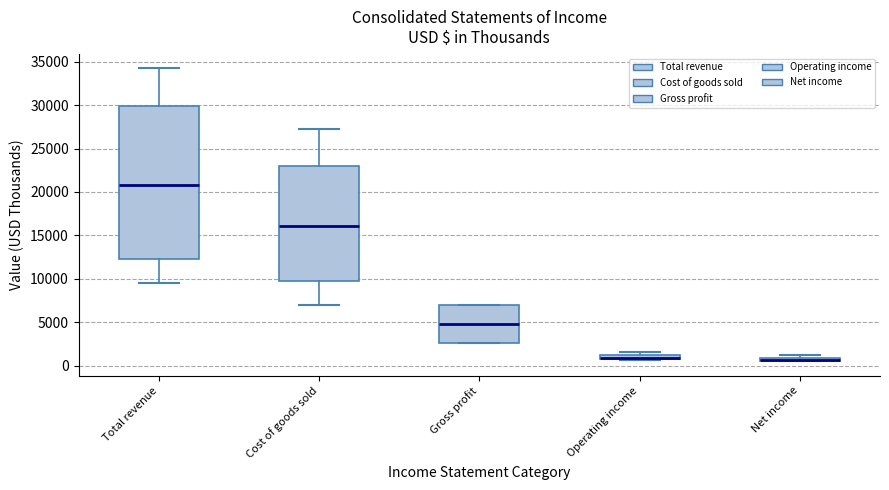

Where does the median line of the box for Cost of goods sold sit on the y-axis? The values are not printed on the chart, so give them approximately, as read against the axis.

16000